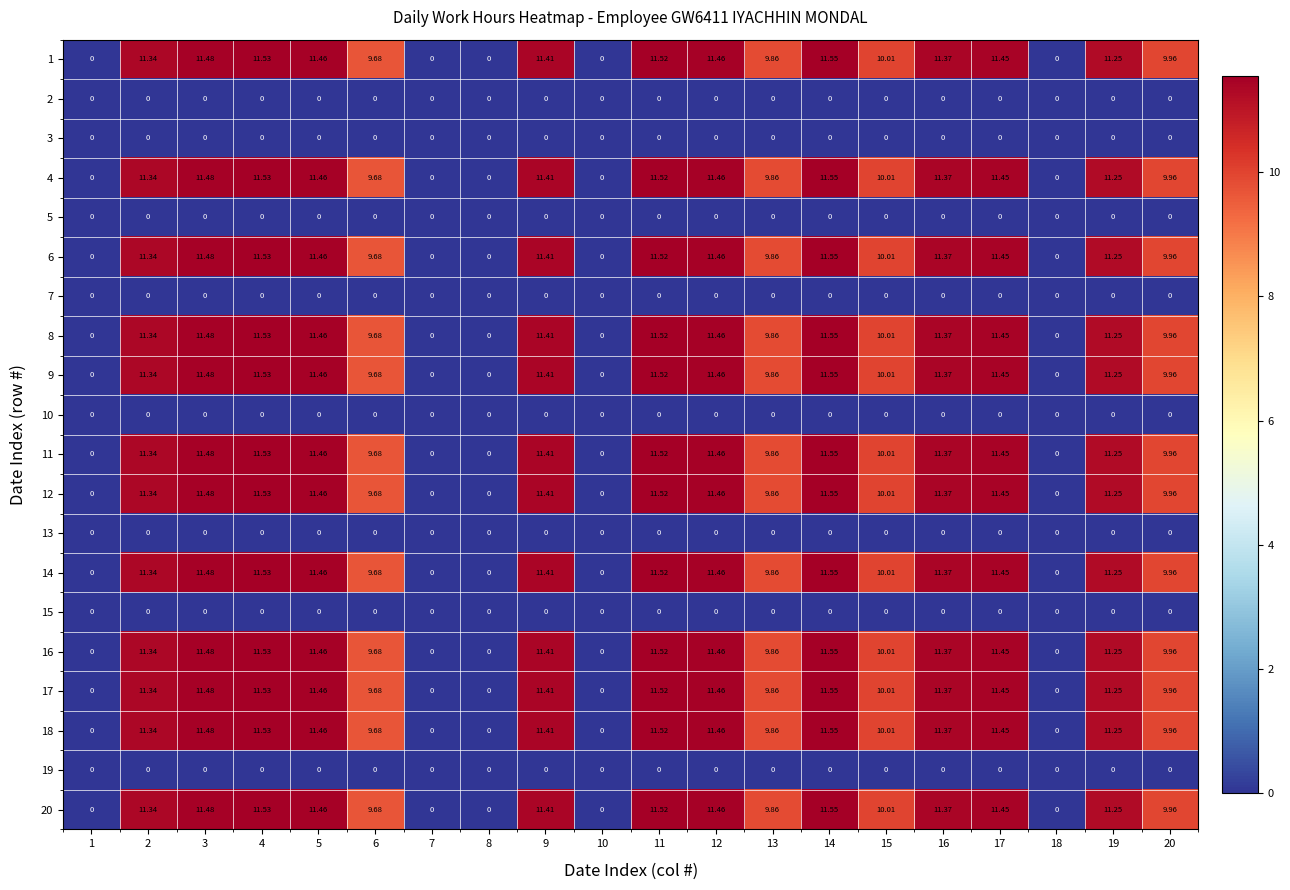

Is the value of 11 at 19 greater than the value of 20 at 2?

No